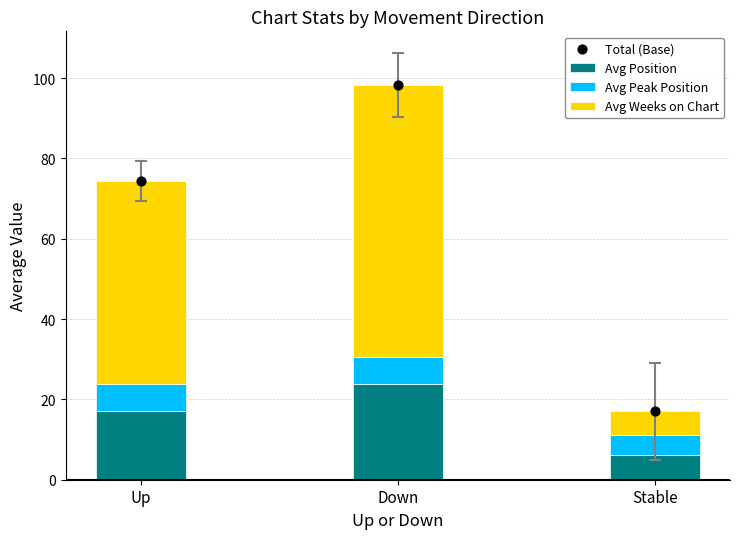

Is the value of Avg Position at Up greater than the value of Avg Peak Position at Stable?

Yes